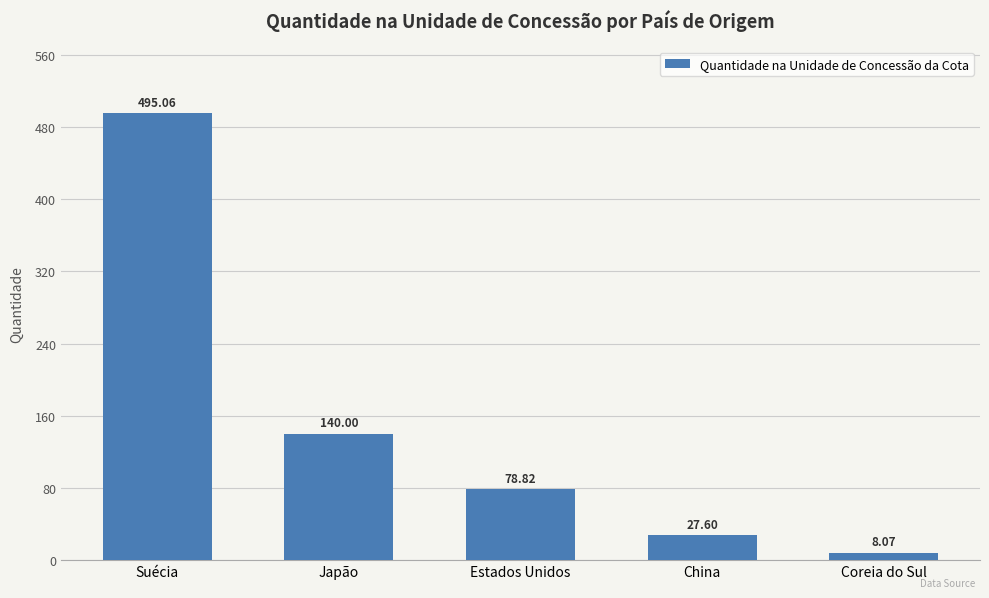

Reading right to left, what are all the values shown in this chart?

Coreia do Sul=8.1	China=27.6	Estados Unidos=78.8	Japão=140.0	Suécia=495.1